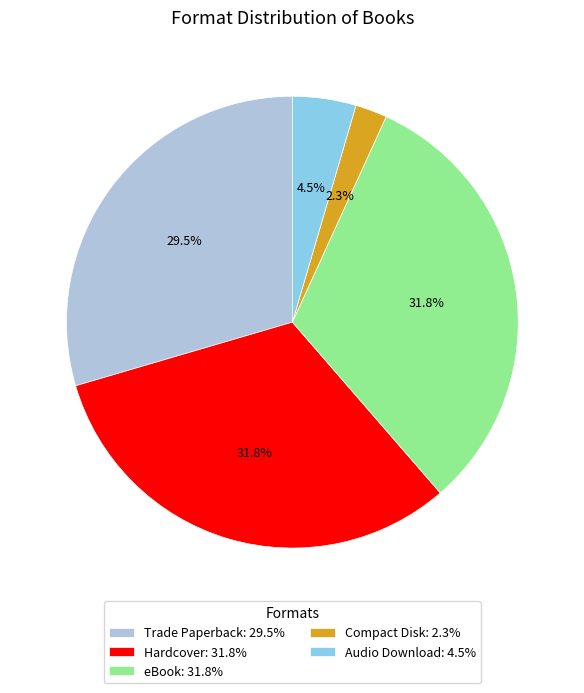

Between Audio Download: 4.5% and Trade Paperback: 29.5%, which is larger?

Trade Paperback: 29.5%